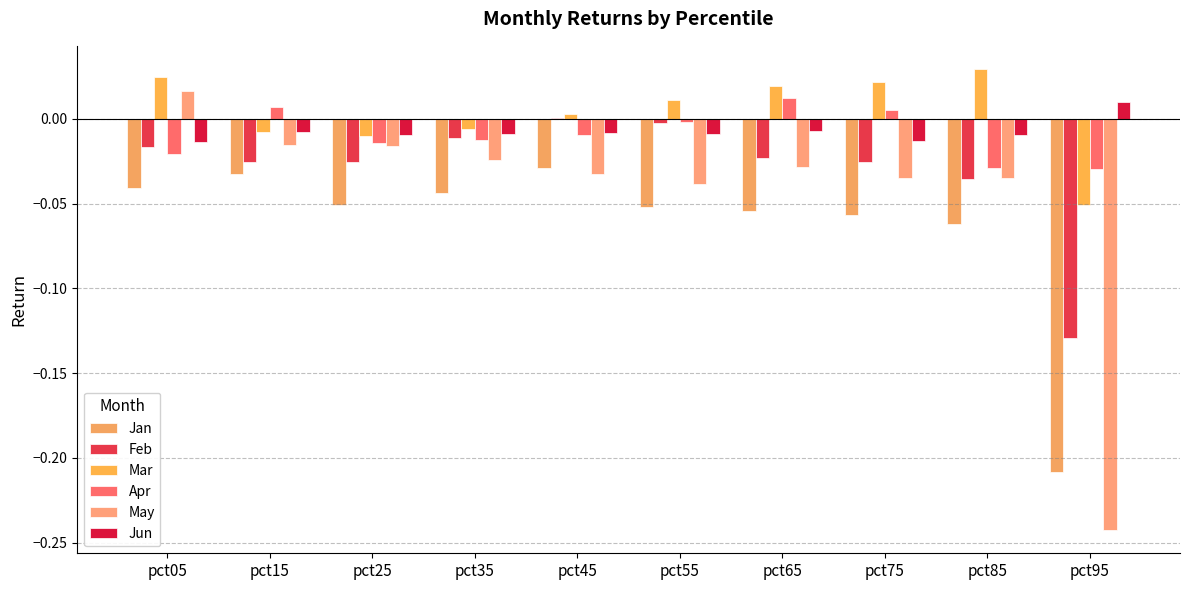

How many groups of bars are there?

10